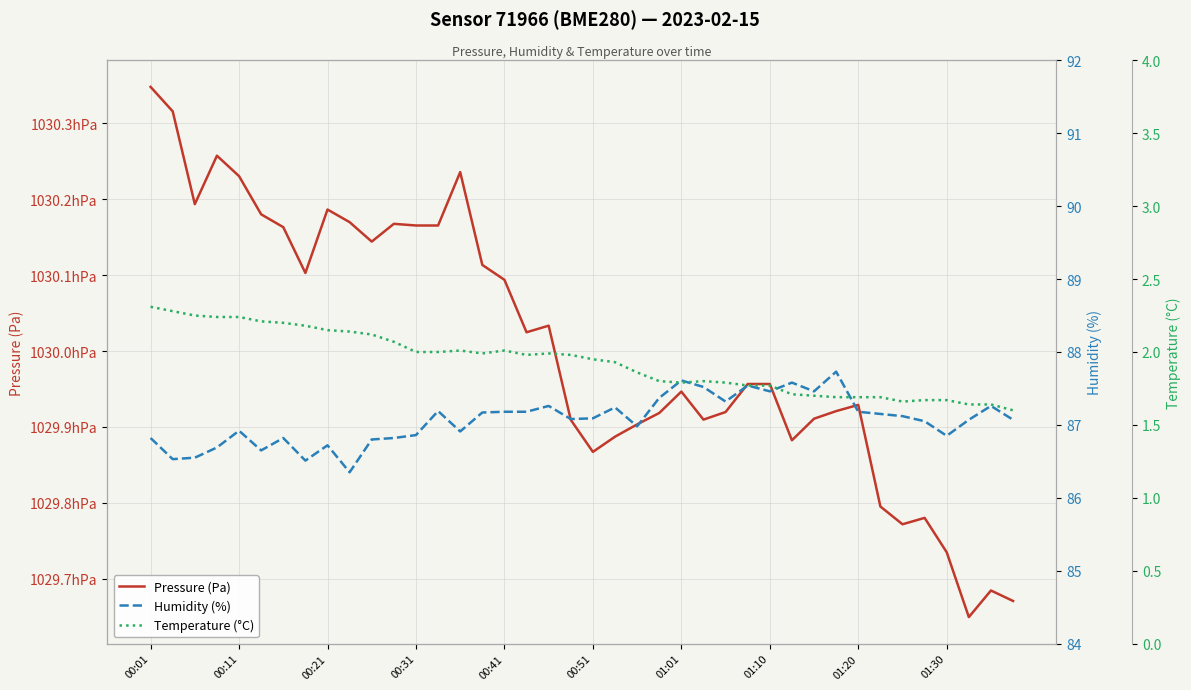

What is the sum of all Pressure (Pa) values?

4120019.5